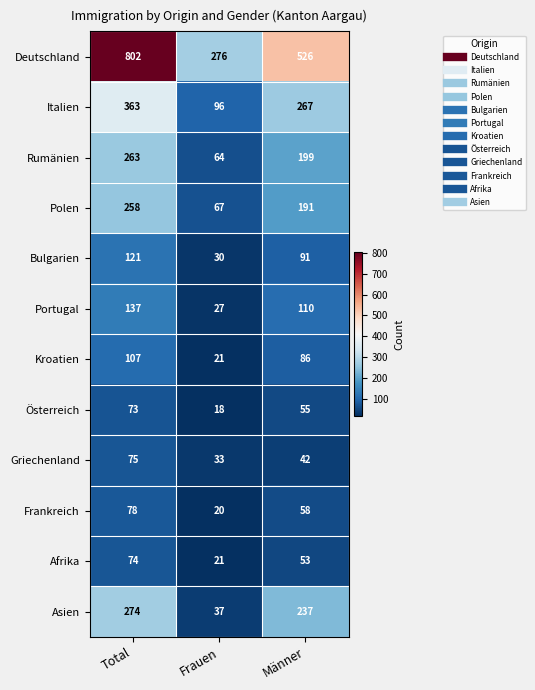

Rank the series by their maximum value, from highest to lowest.

Deutschland, Italien, Asien, Rumänien, Polen, Portugal, Bulgarien, Kroatien, Frankreich, Griechenland, Afrika, Österreich